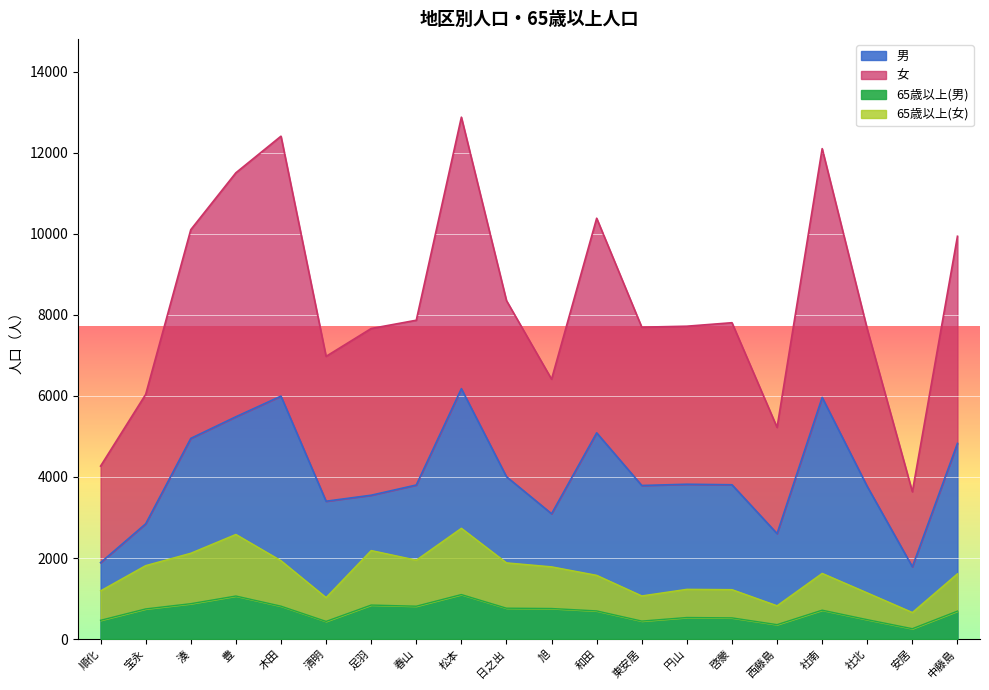

The value of 65歳以上(男) at 円山 is 277. True or false?

False